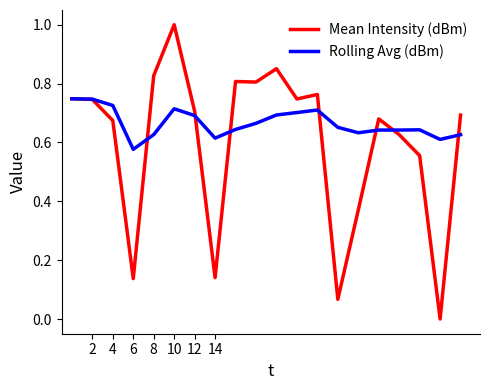

What is the difference between the maximum and minimum values in the Rolling Avg (dBm) series?

0.2